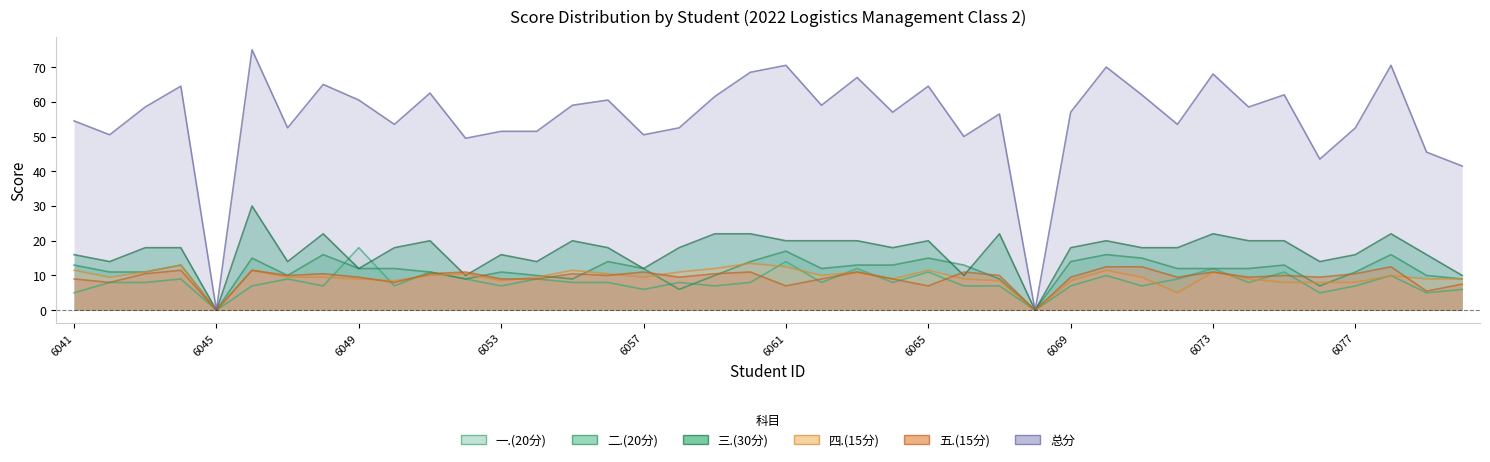

What is the value of the 总分 point at the 13th from the left?

51.5